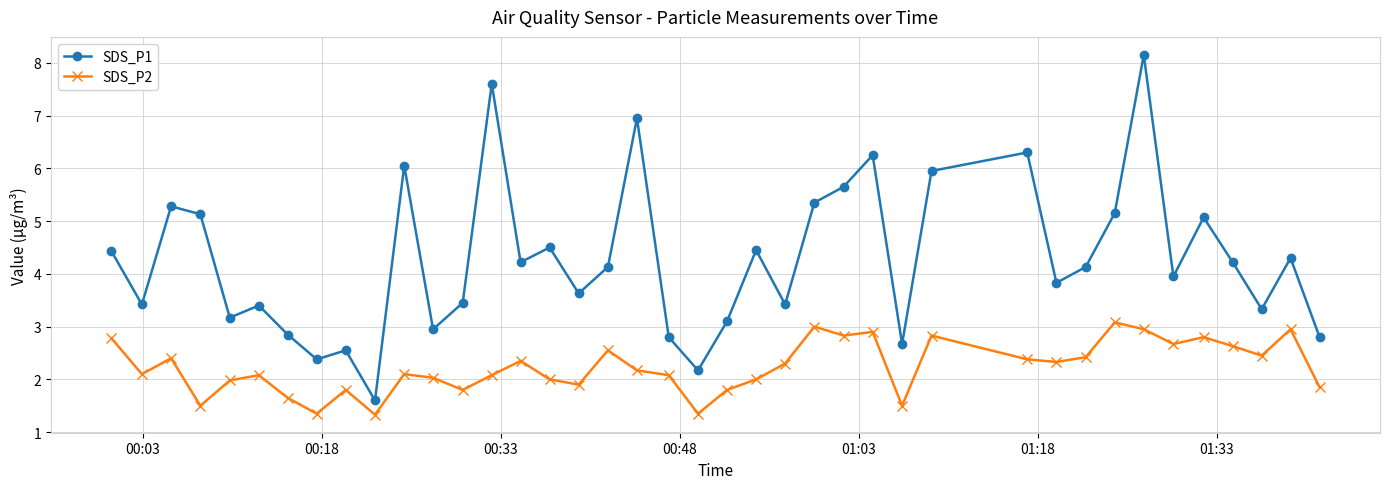

True or false: SDS_P1 and SDS_P2 cross at least once.

False